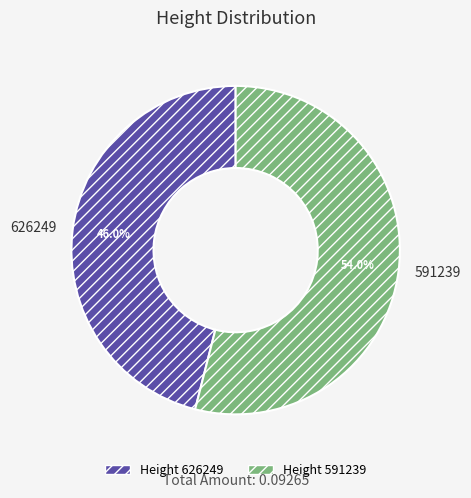

Which category has the smallest portion of the pie?

626249